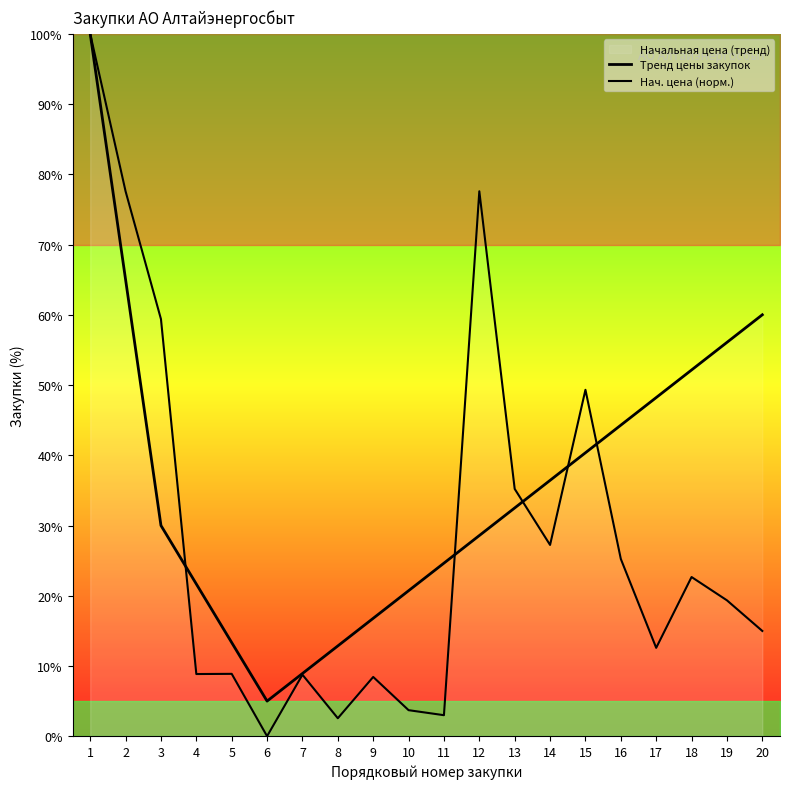

Read the Тренд цены закупок value at 19.

56.1